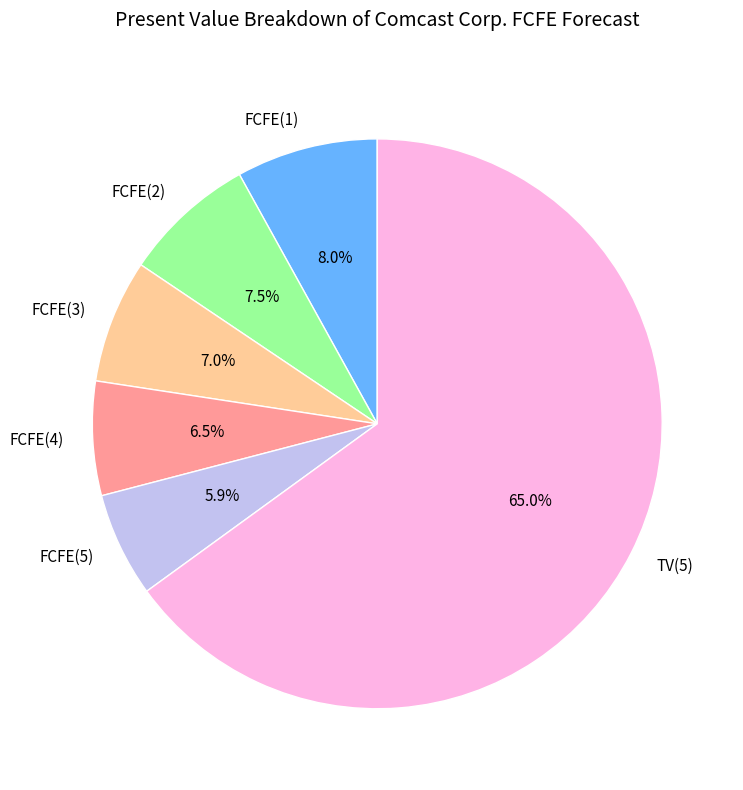

To the nearest percent, what is the combined percentage of FCFE(2) and FCFE(5)?

13%